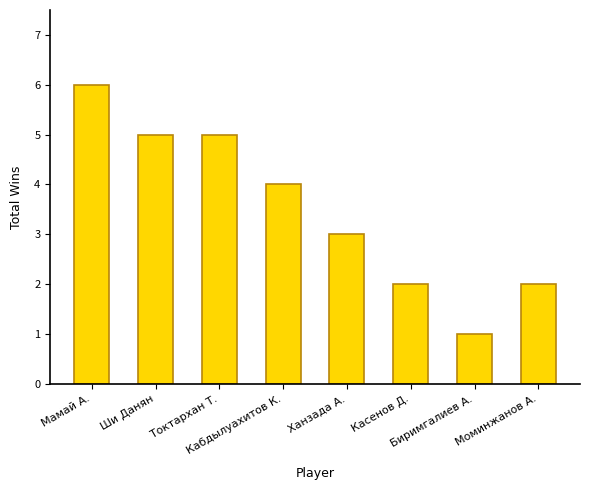

How many bars are there in total?

8